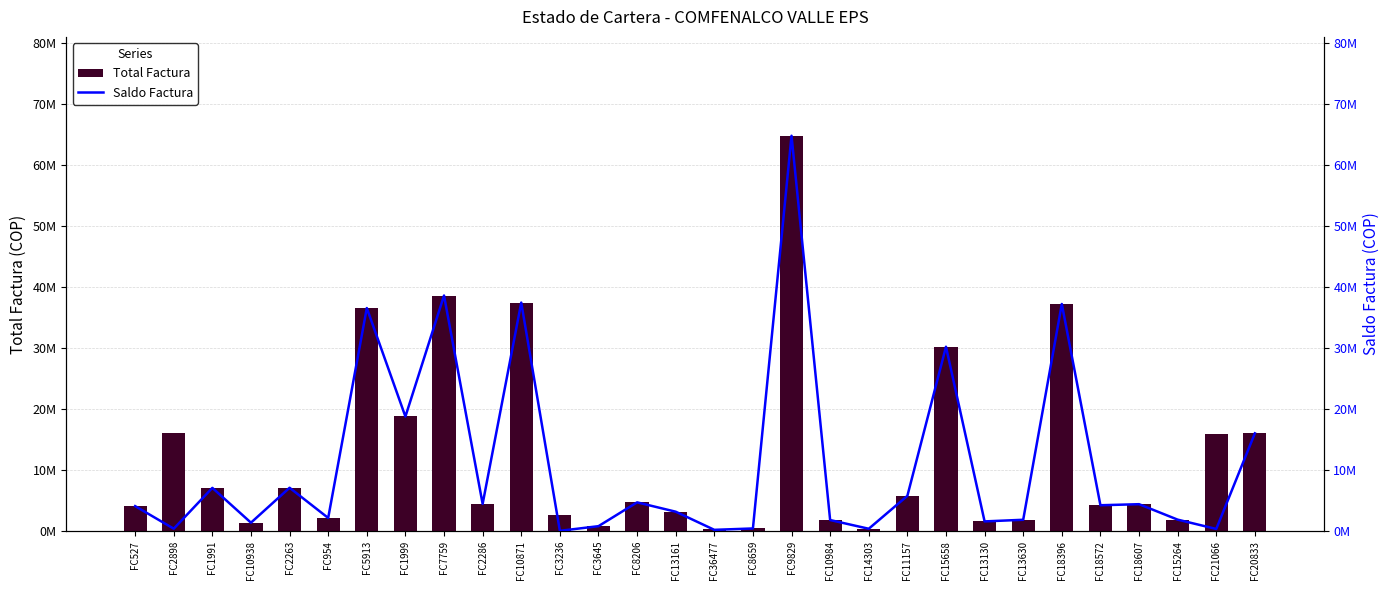

At which category does the chart reach its minimum across all series?

FC3236